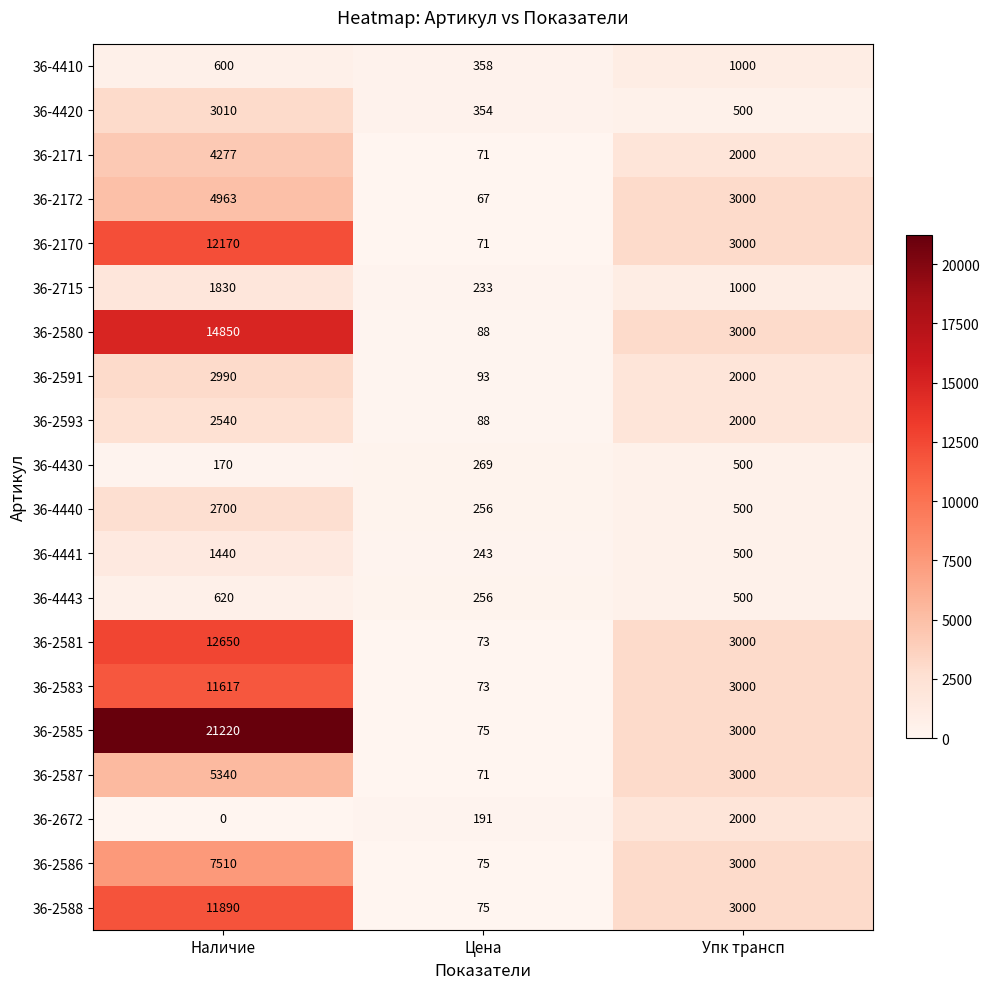

What is the maximum value shown in the chart?

21220